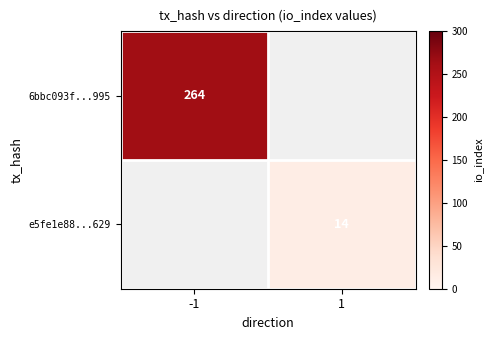

True or false: e5fe1e88...629 has a value of 14 at 1.

True